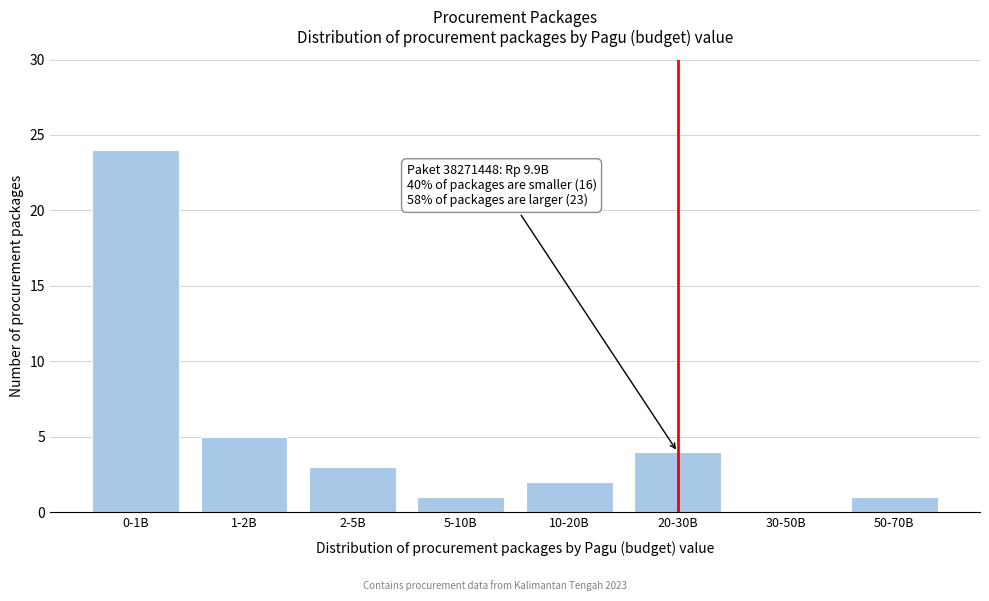

Reading left to right, what are all the values shown in this chart?

0-1B=24	1-2B=5	2-5B=3	5-10B=1	10-20B=2	20-30B=4	30-50B=0	50-70B=1